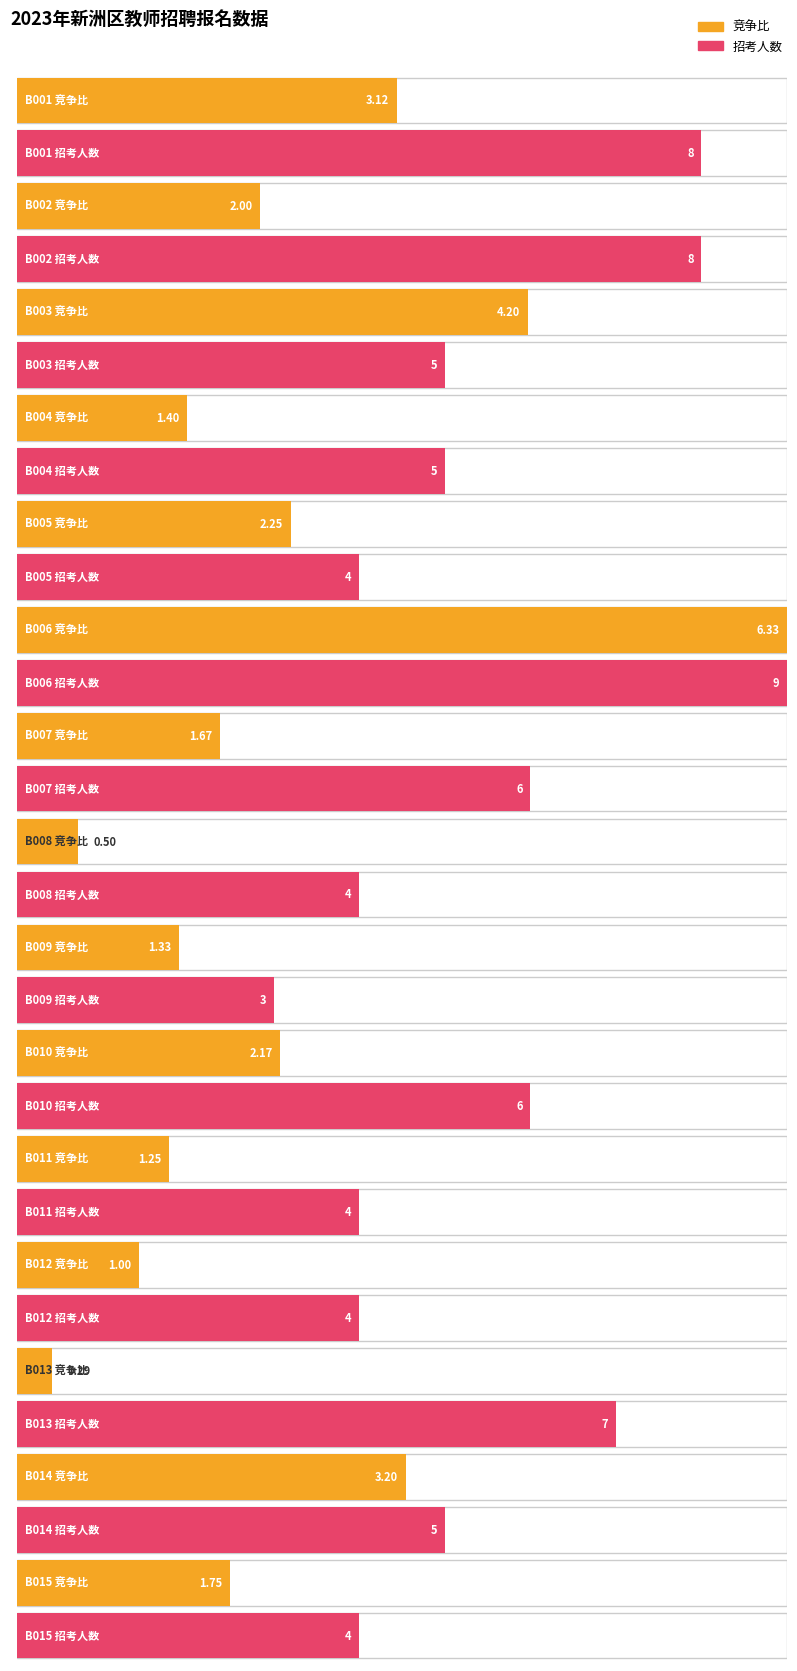

What is the value of the 竞争比 bar at the 10th from the left?

2.2